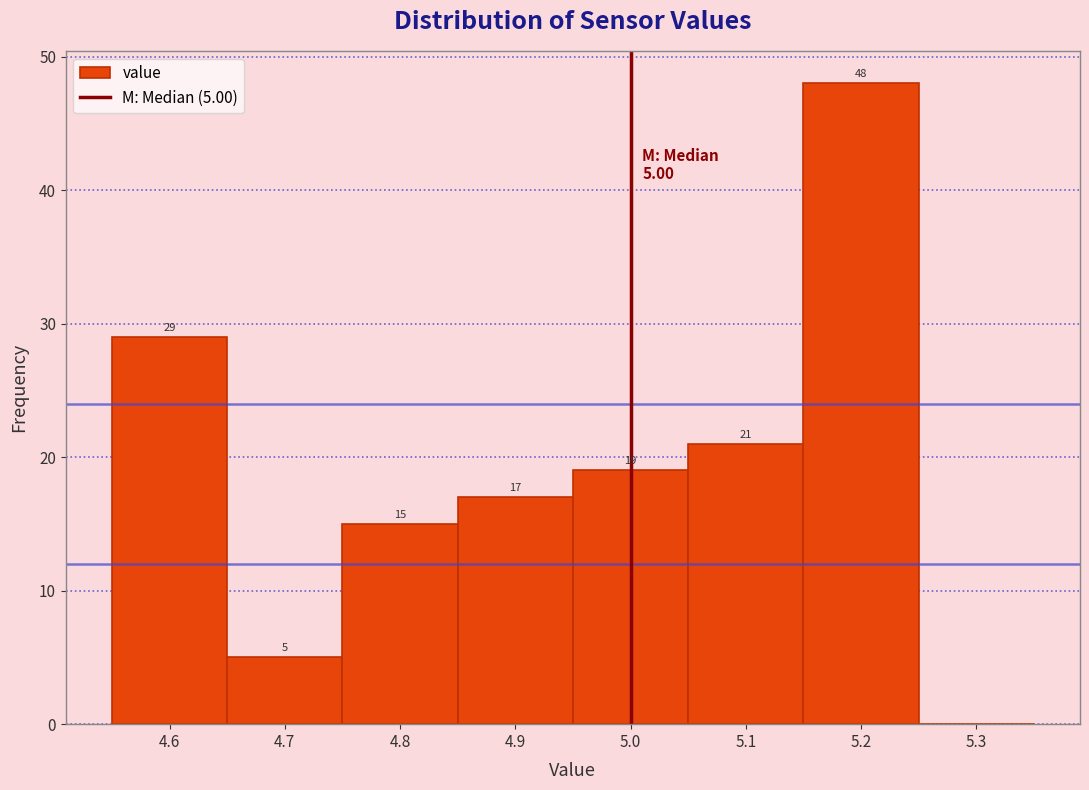

Which range on the x-axis has the tallest bar?

5.15 to 5.25